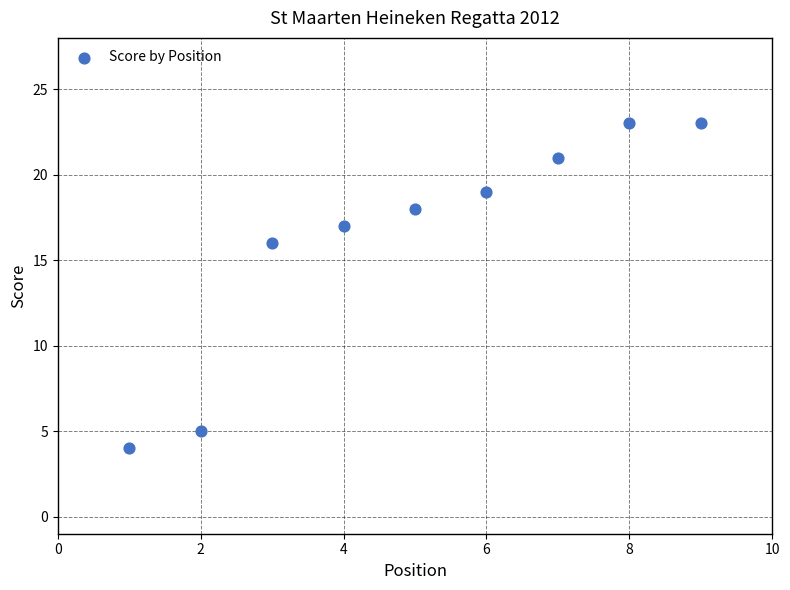

What Y value in the scatter plot is closest to 13?

16